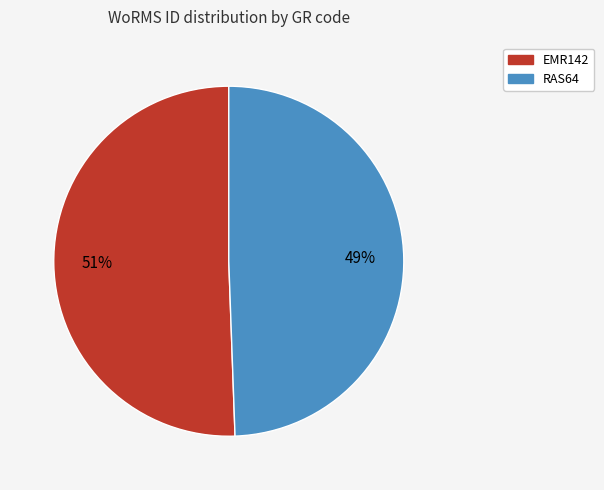

Combined, do EMR142 and RAS64 account for over 50%?

Yes